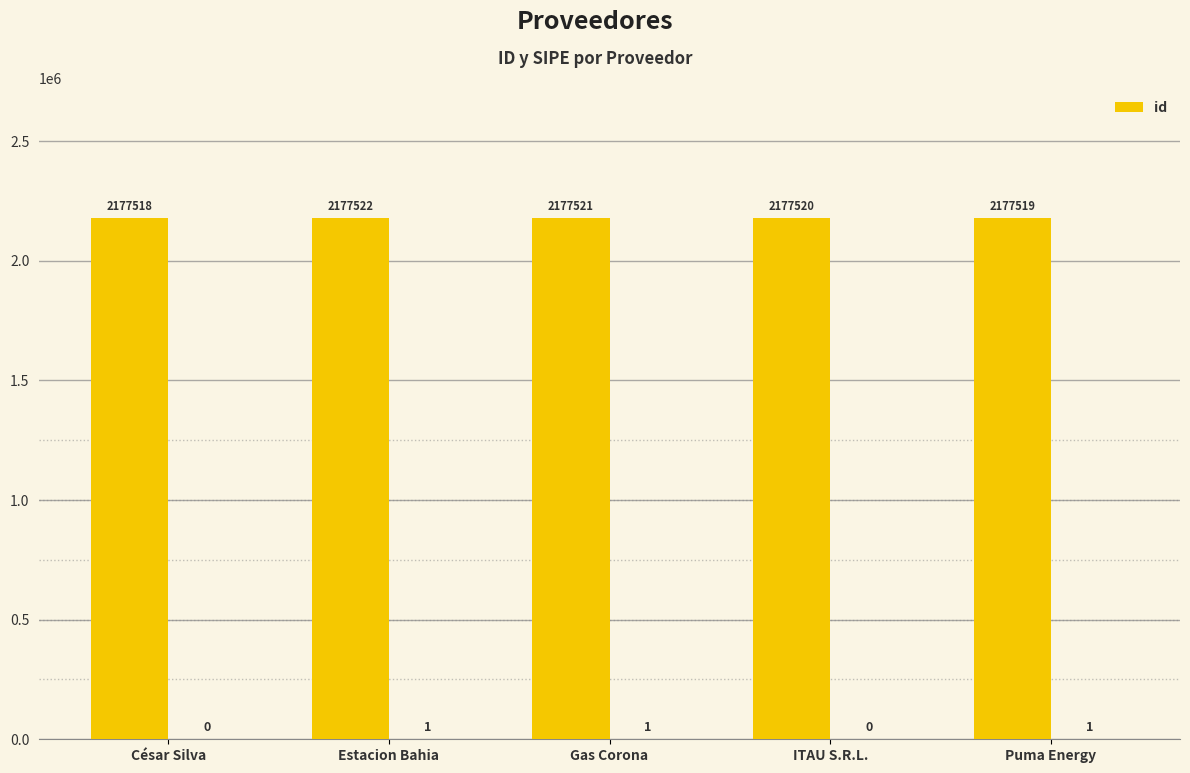

What is the difference between the second highest and minimum values?

3